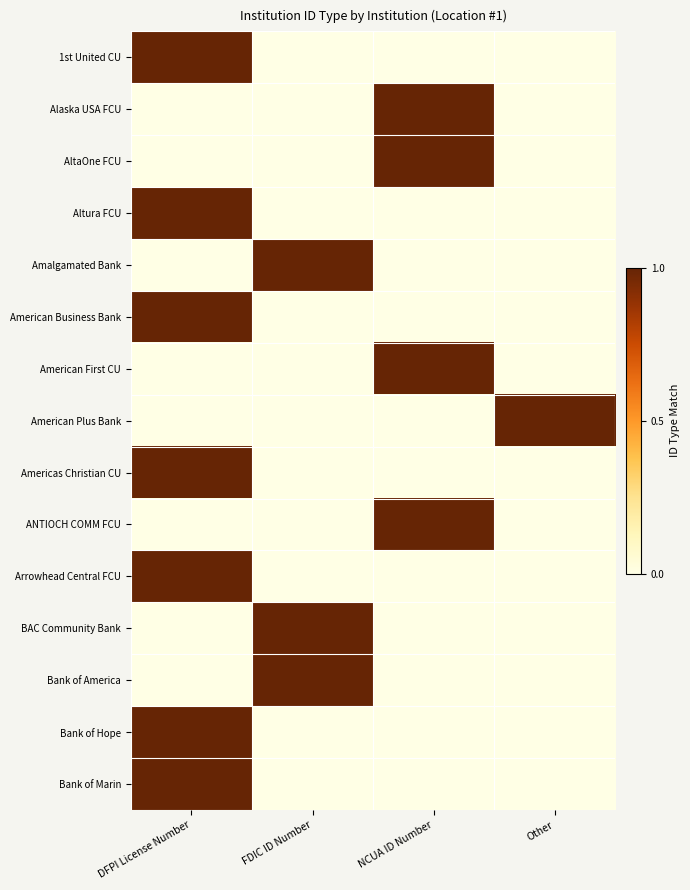

Rank the series by their maximum value, from highest to lowest.

1st United CU, Alaska USA FCU, AltaOne FCU, Altura FCU, Amalgamated Bank, American Business Bank, American First CU, American Plus Bank, Americas Christian CU, ANTIOCH COMM FCU, Arrowhead Central FCU, BAC Community Bank, Bank of America, Bank of Hope, Bank of Marin